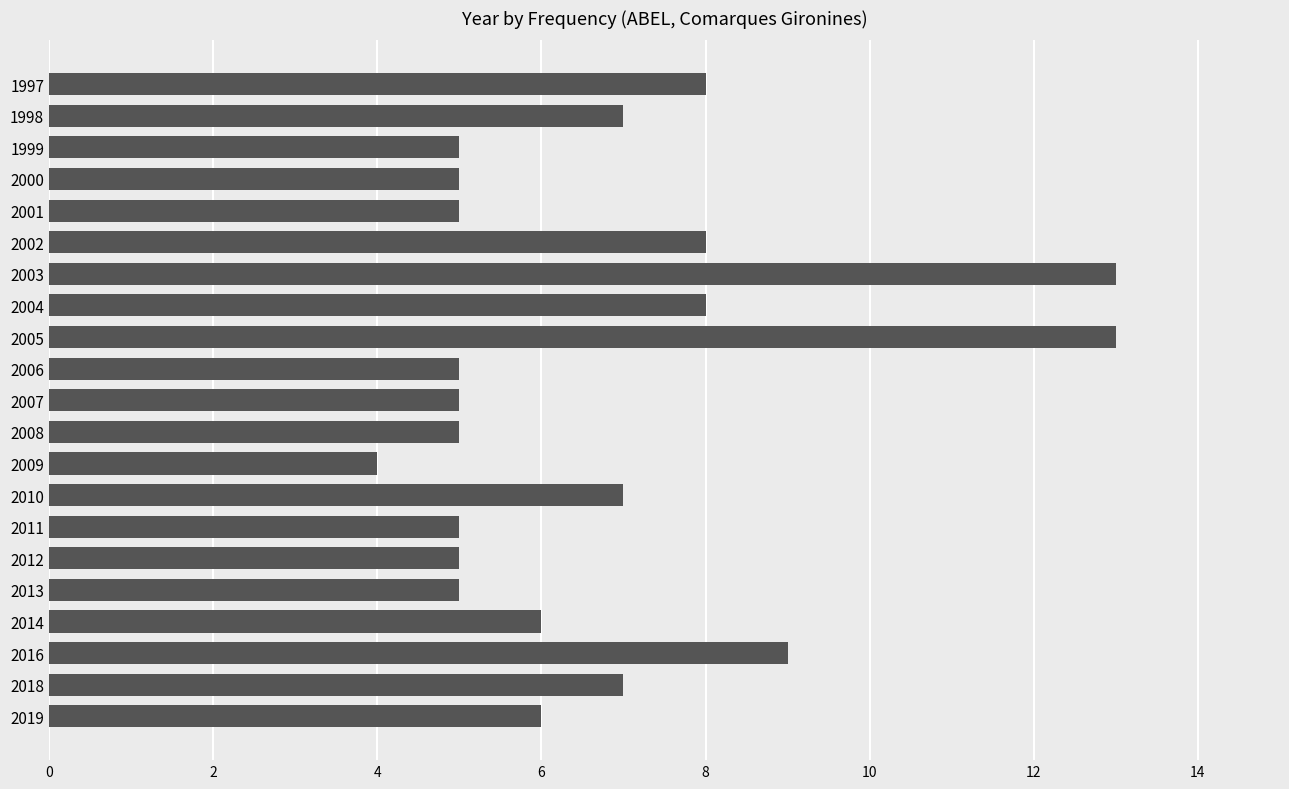

What is the difference between the maximum and minimum values?

9